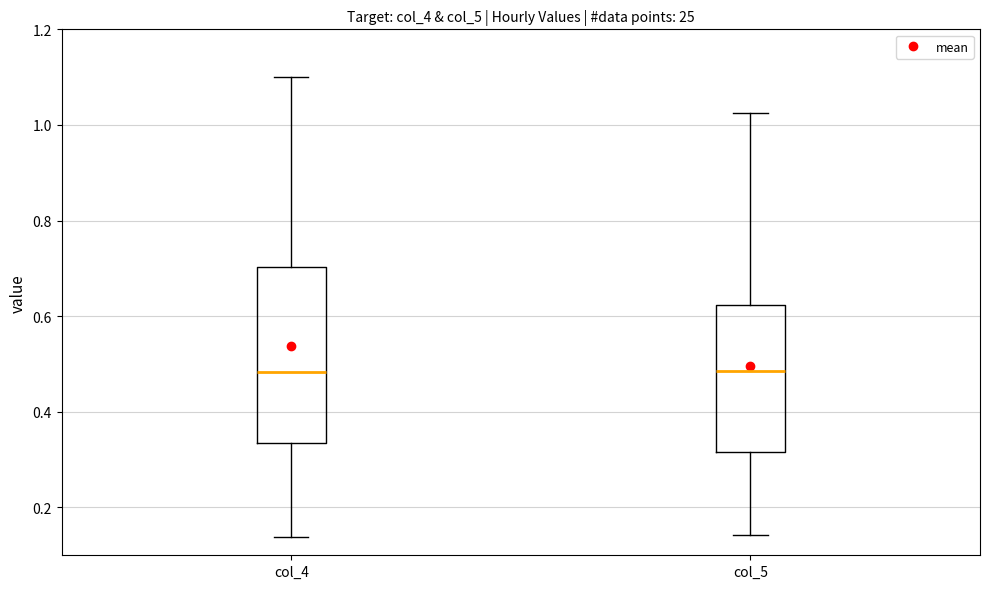

Reading left to right, read every box against the y-axis: the position of its median line, the range the box covers, and the ends of its whiskers. The values are not printed on the chart, so give them approximately, as read against the axis.

col_4: median 0.48, box 0.34 to 0.70, whiskers 0.14 to 1.10
col_5: median 0.48, box 0.32 to 0.62, whiskers 0.14 to 1.02